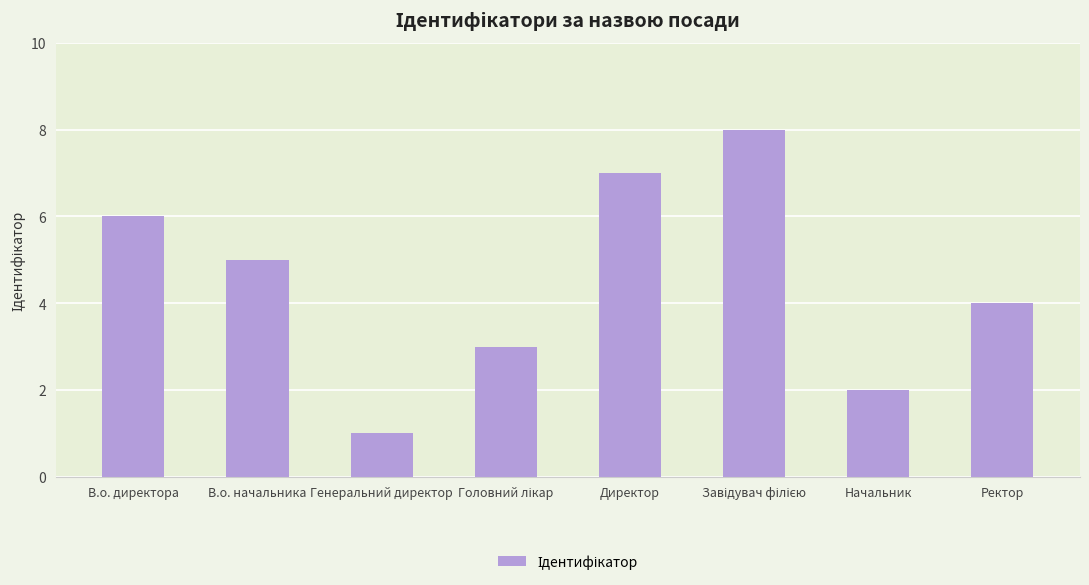

Reading left to right, extract all data points from this chart.

6	5	1	3	7	8	2	4